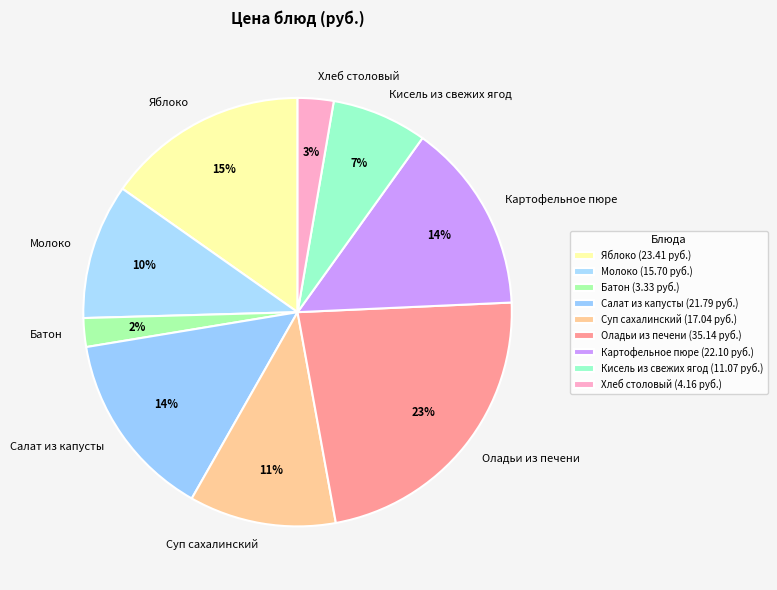

How many slices are in this pie chart?

9